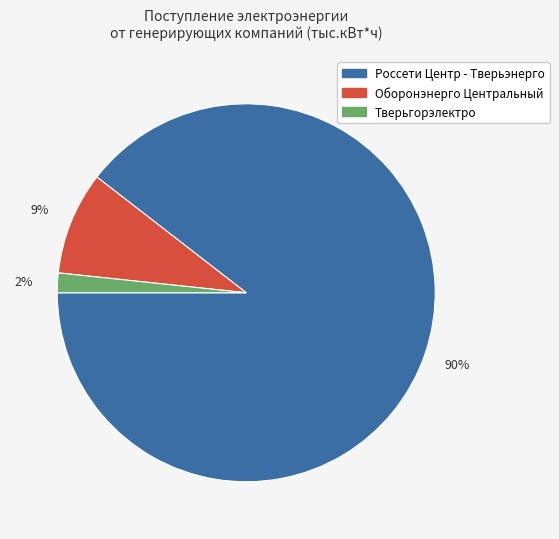

To the nearest percent, what is the average slice percentage?

33%